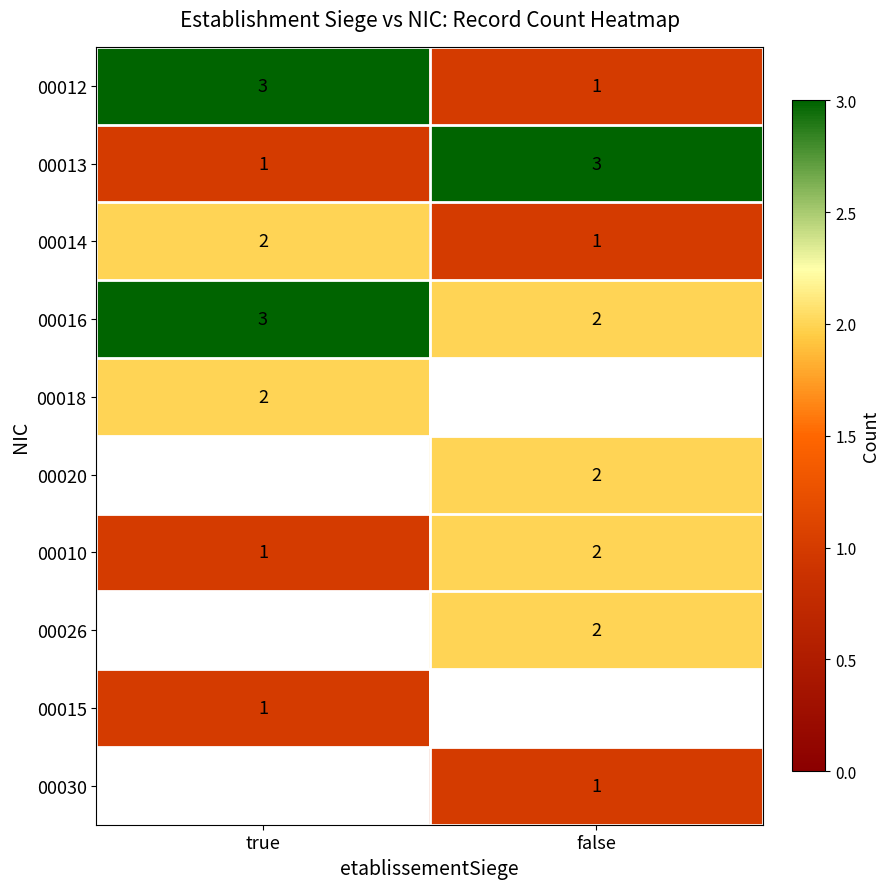

The 00012 series shows 1 at false. True or false?

True